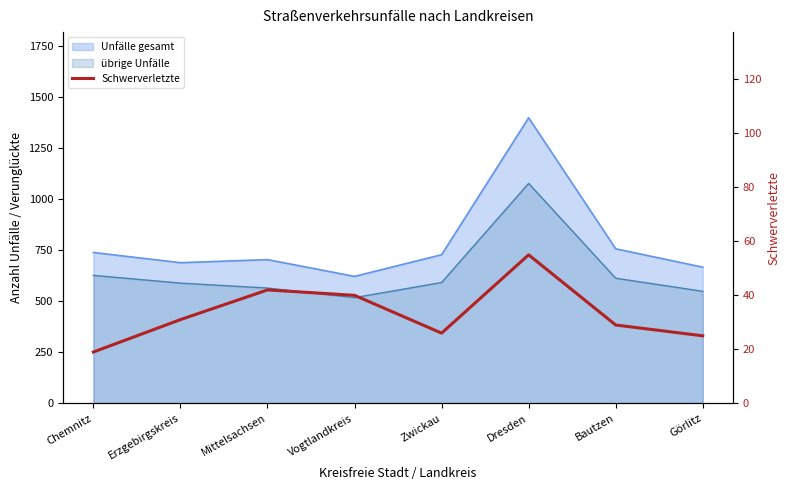

Where is the first local maximum?

Mittelsachsen